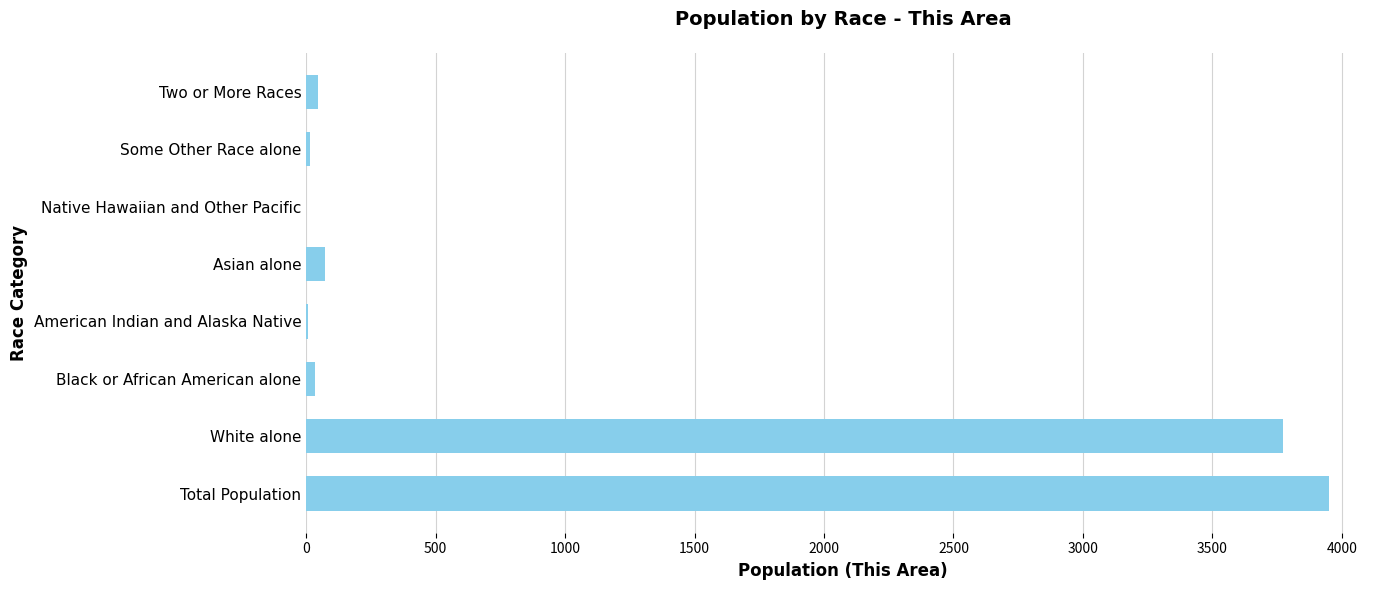

Where is the data nearest to the value 1975?

White alone